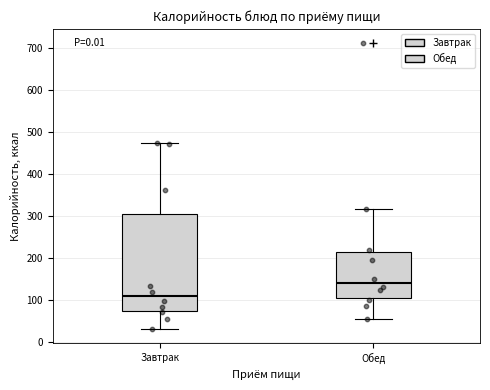

Where is the upper edge of the box for Завтрак on the y-axis? The values are not printed on the chart, so give them approximately, as read against the axis.

300